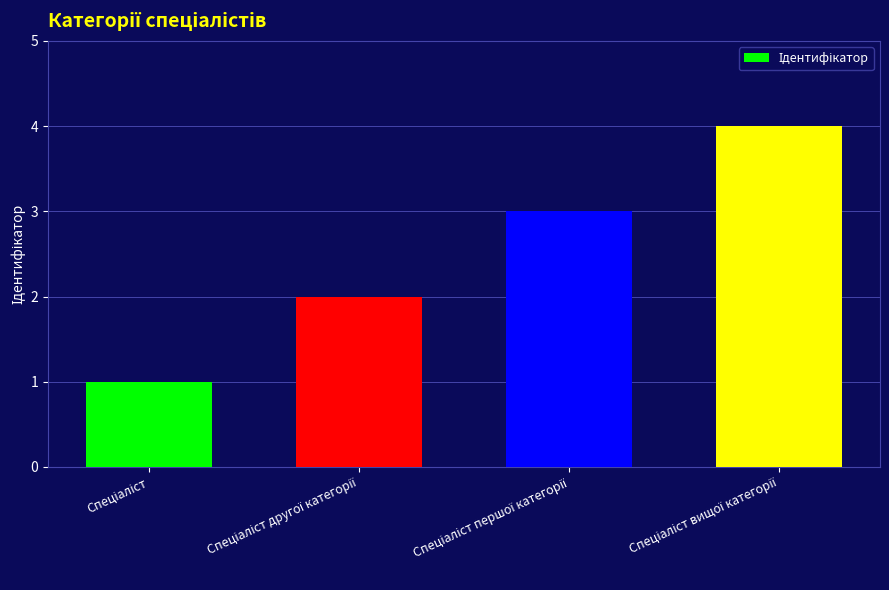

Count the number of categories in the chart.

4